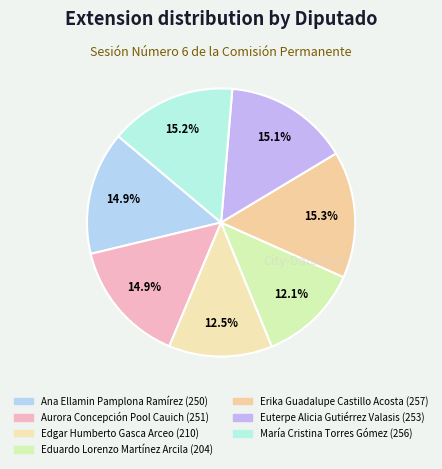

How many segments does this pie chart have?

7